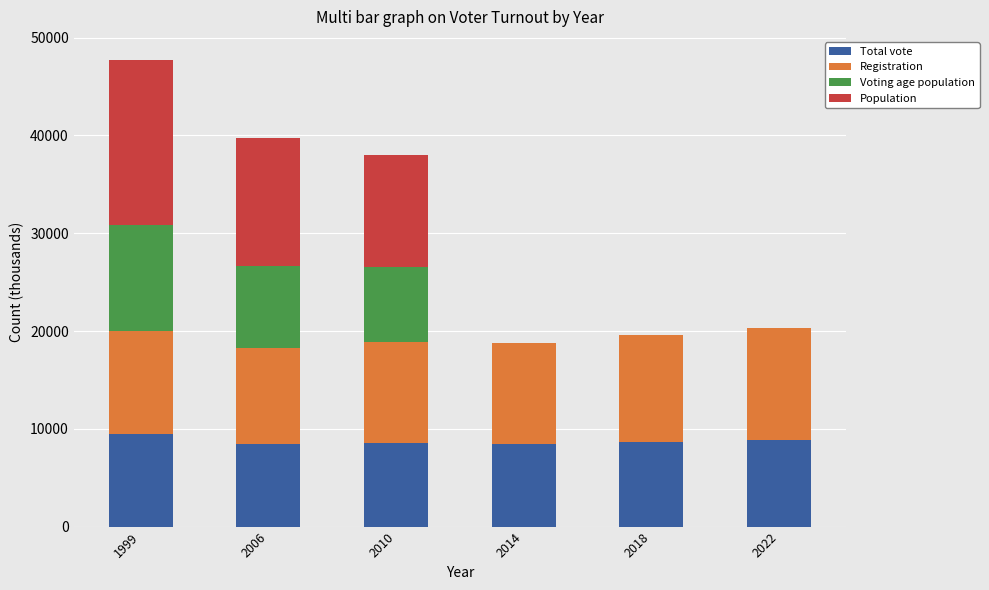

The value of Total vote at 2010 is 8568. True or false?

True